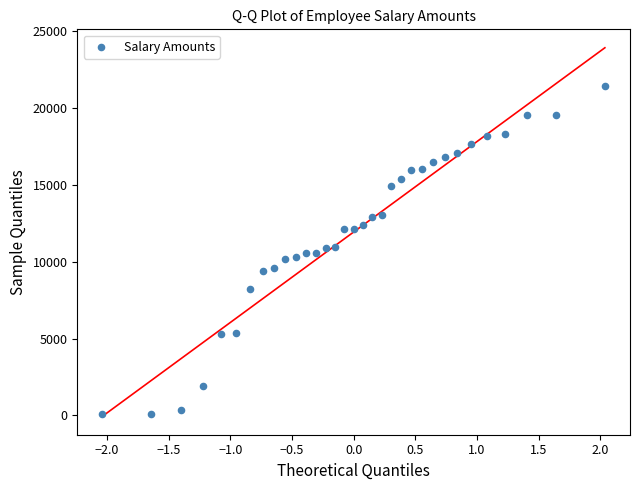

What is the range of Y values (max minus min)?

21319